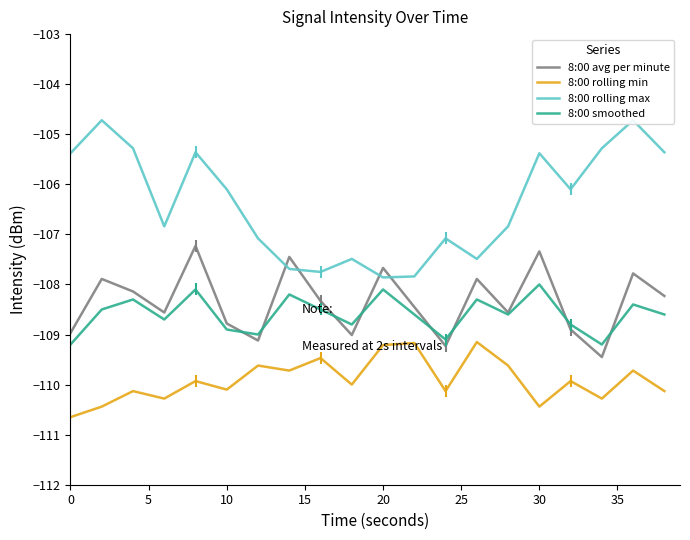

True or false: 8:00 rolling min and 8:00 smoothed cross at least once.

False